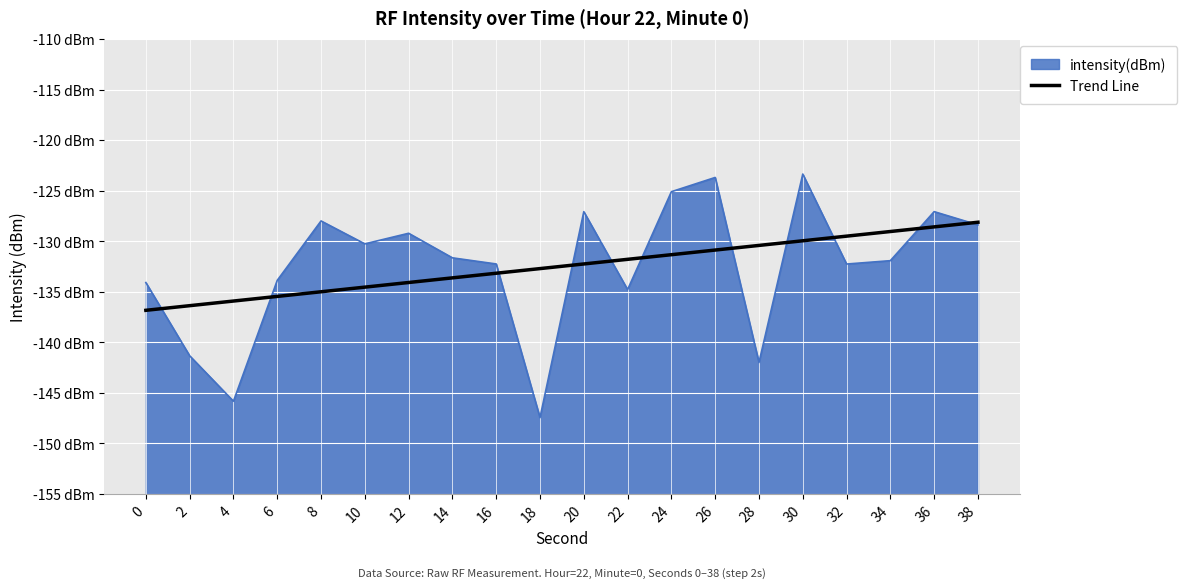

What is the difference between the maximum and minimum values?

8.7